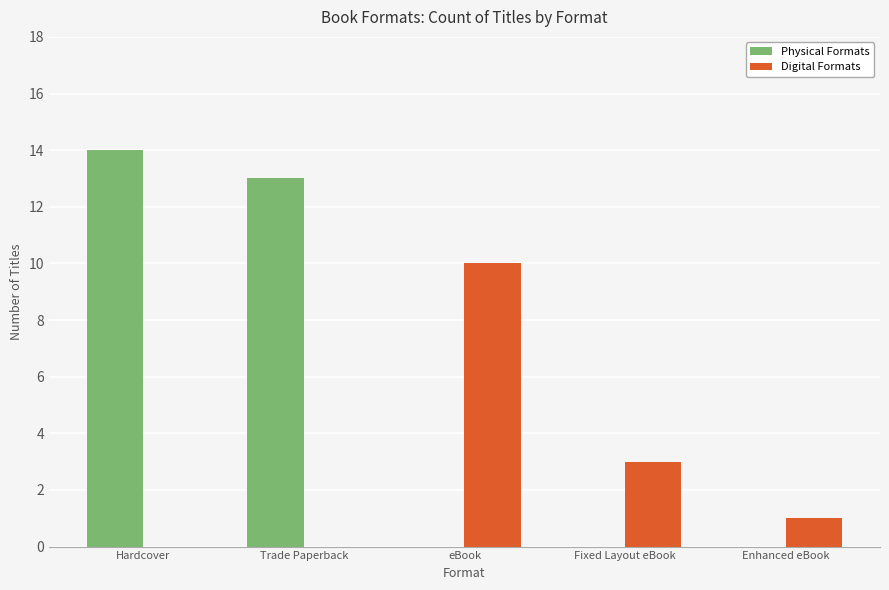

At which category does the chart reach its peak across all series?

Hardcover